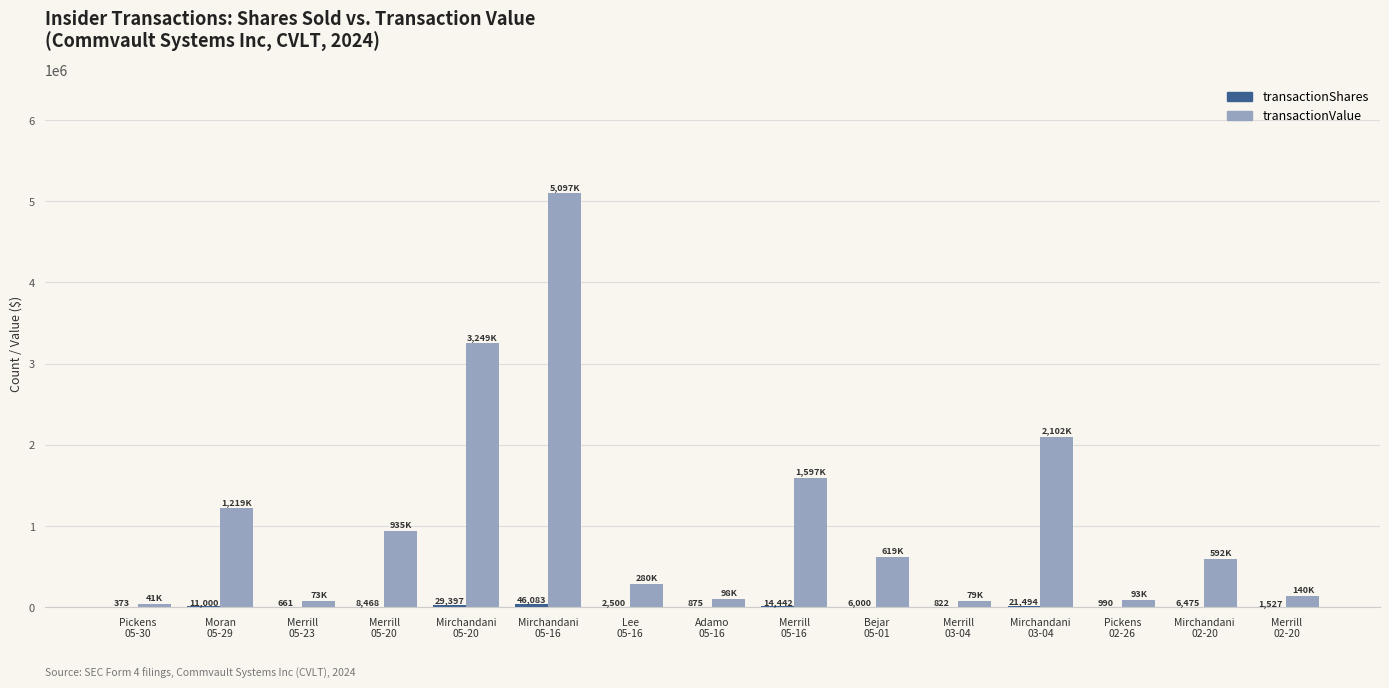

What is the greatest value displayed?

5097969